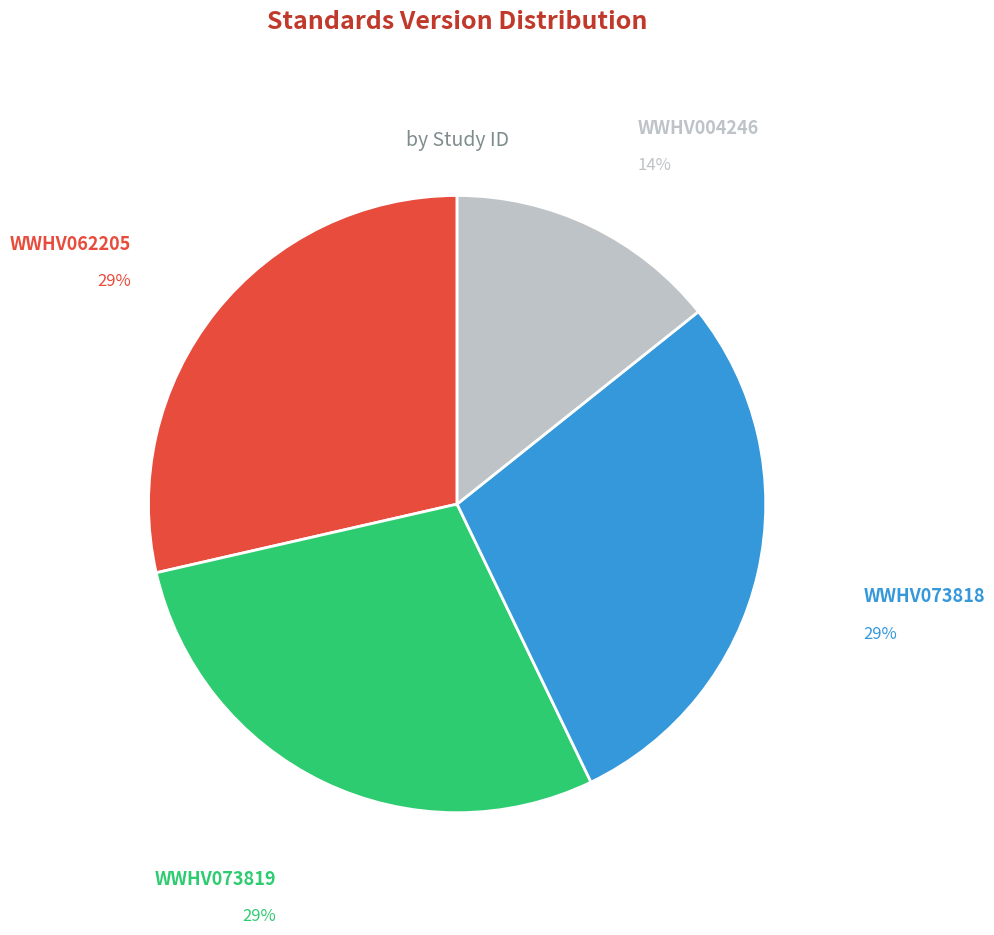

What is the ratio of the value at WWHV062205 to the value at WWHV073818?

1.0